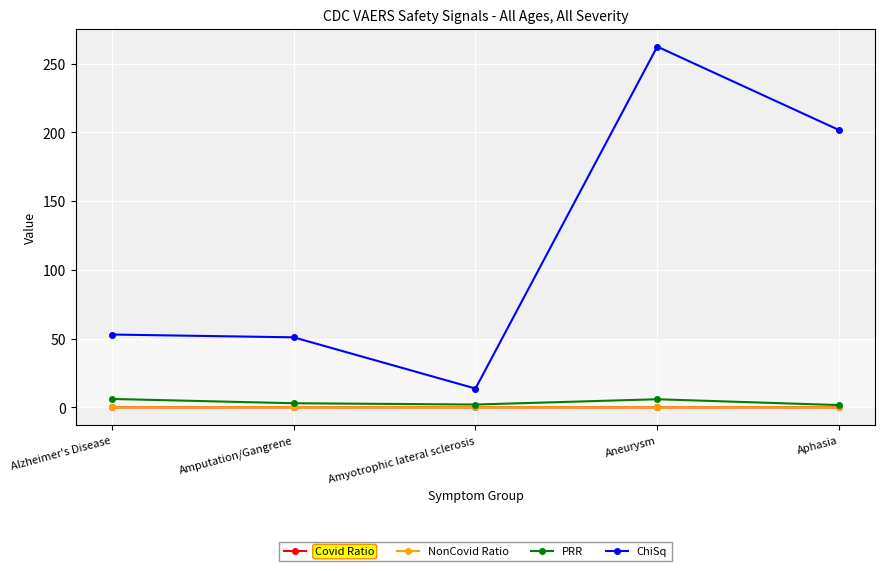

Is it true that PRR equals 2.1 at Amyotrophic lateral sclerosis?

True